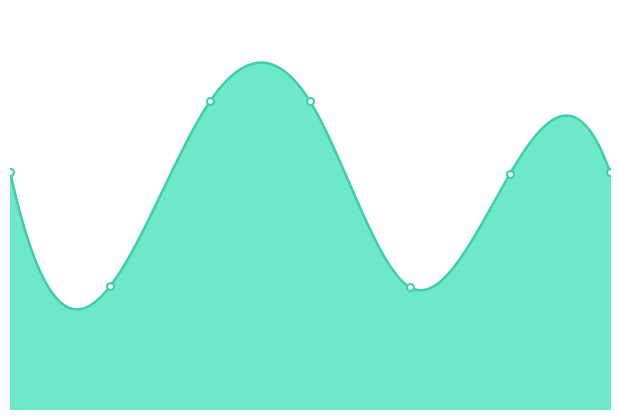

What is the label of the 6th point from the right?

189217.93